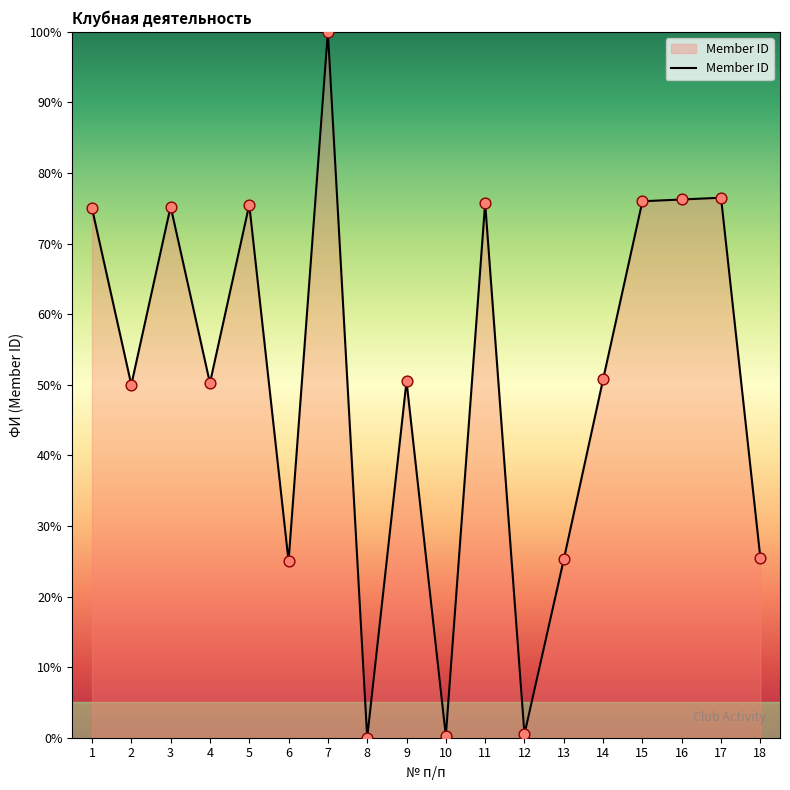

What is the change in value from 2 to 12?

-49.5